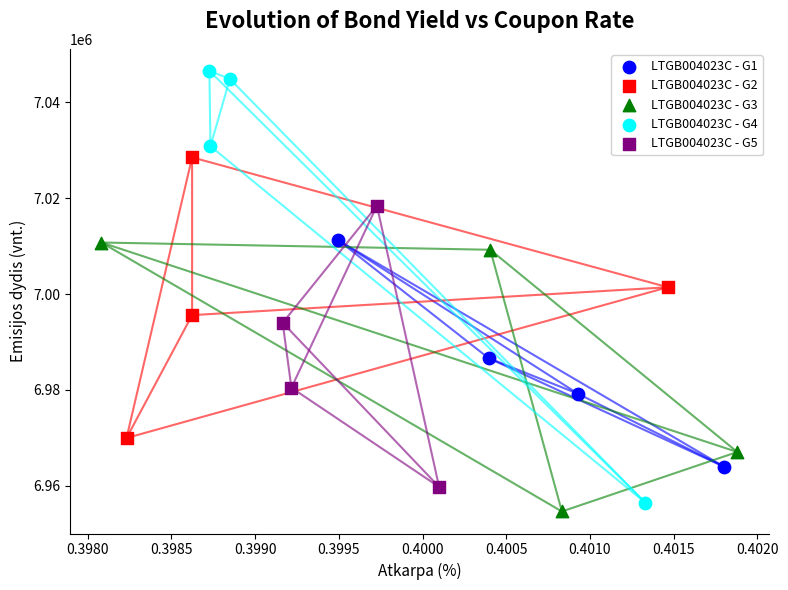

What are all the series names shown in the legend?

LTGB004023C - G1, LTGB004023C - G2, LTGB004023C - G3, LTGB004023C - G4, LTGB004023C - G5